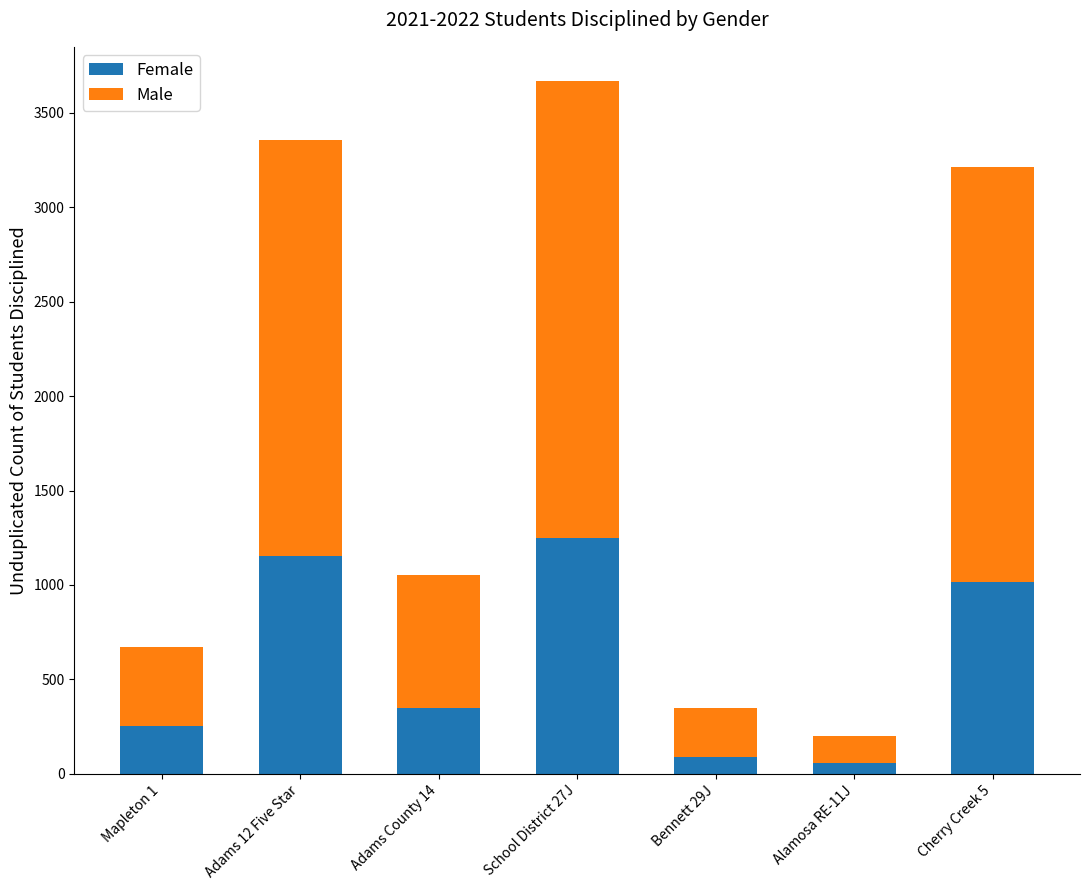

The value of Female at Cherry Creek 5 is 1018. True or false?

True